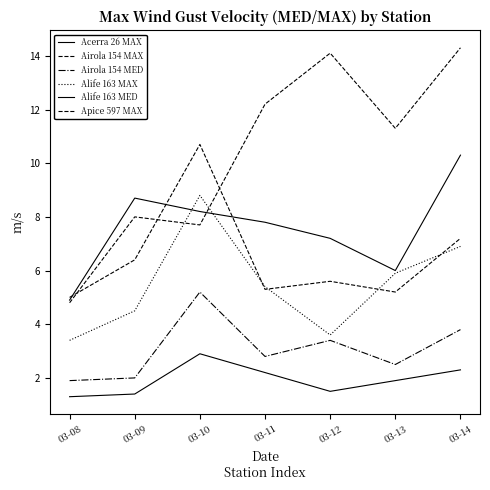

Reading right to left, transcribe all the data shown in this chart.

Acerra 26 MAX: 10.3	6.0	7.2	7.8	8.2	8.7	4.9
Airola 154 MAX: 7.2	5.2	5.6	5.3	10.7	6.4	5.0
Airola 154 MED: 3.8	2.5	3.4	2.8	5.2	2.0	1.9
Alife 163 MAX: 6.9	5.9	3.6	5.4	8.8	4.5	3.4
Alife 163 MED: 2.3	1.9	1.5	2.2	2.9	1.4	1.3
Apice 597 MAX: 14.3	11.3	14.1	12.2	7.7	8.0	4.8